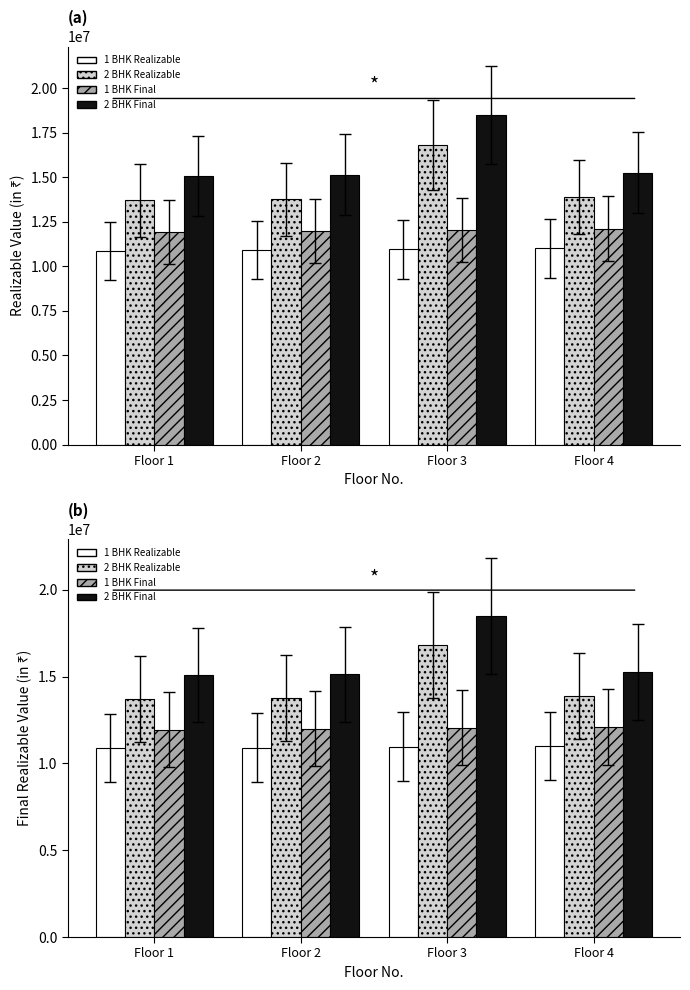

What is the difference between the second highest and second lowest values in the 2 BHK - Final Value series?

130152